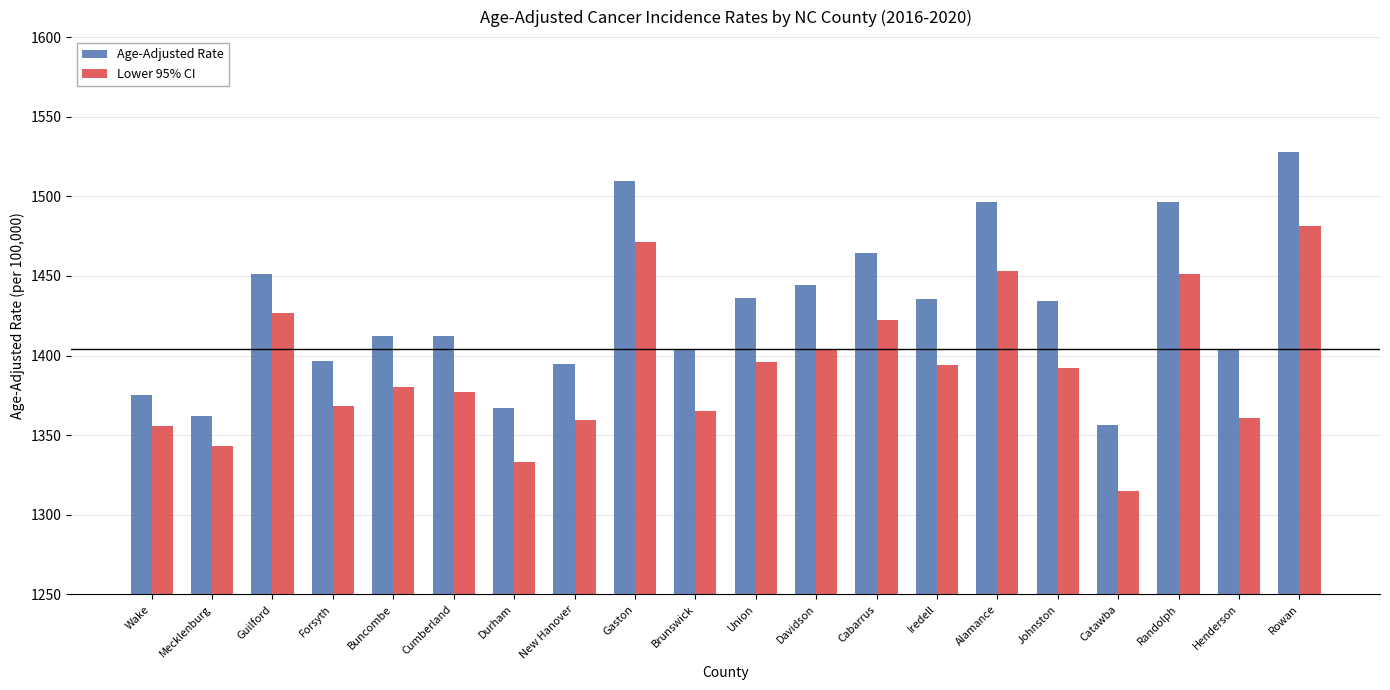

What are all the series names shown in the legend?

Age-Adjusted Rate, Lower 95% CI